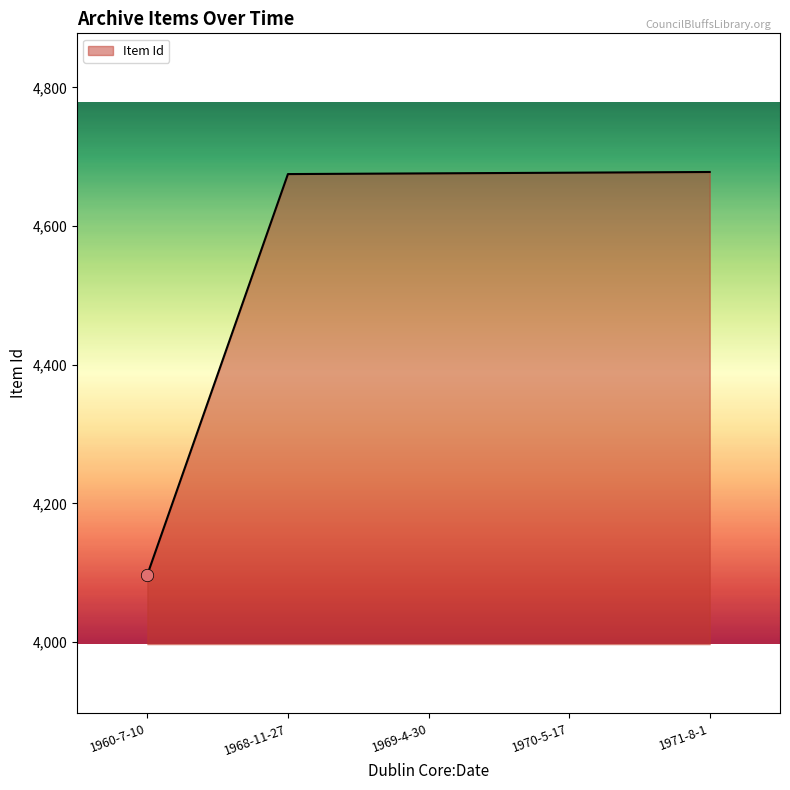

What is the change in value from 1968-11-27 to 1971-8-1?

+3